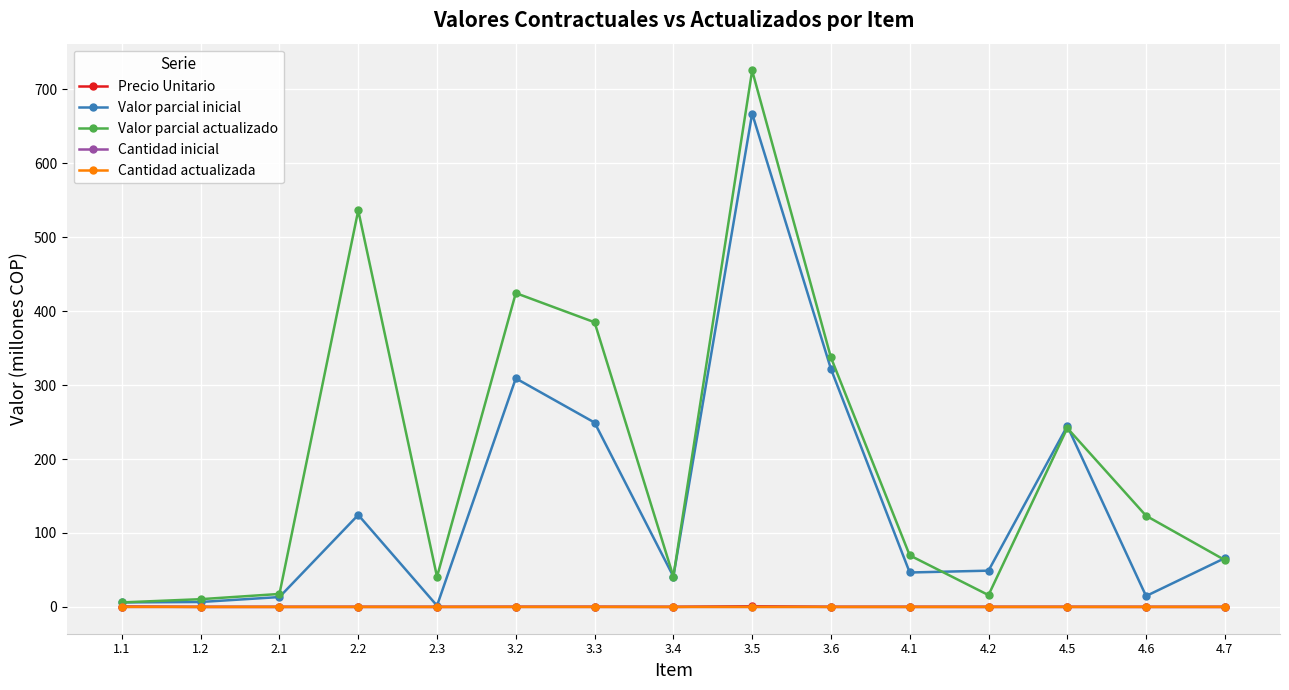

What is the greatest value displayed?

725.5